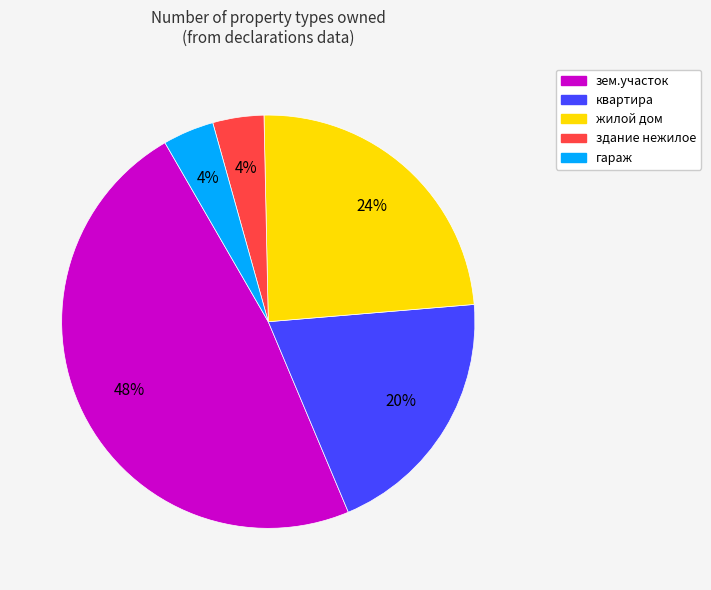

Is гараж the majority of the pie?

No